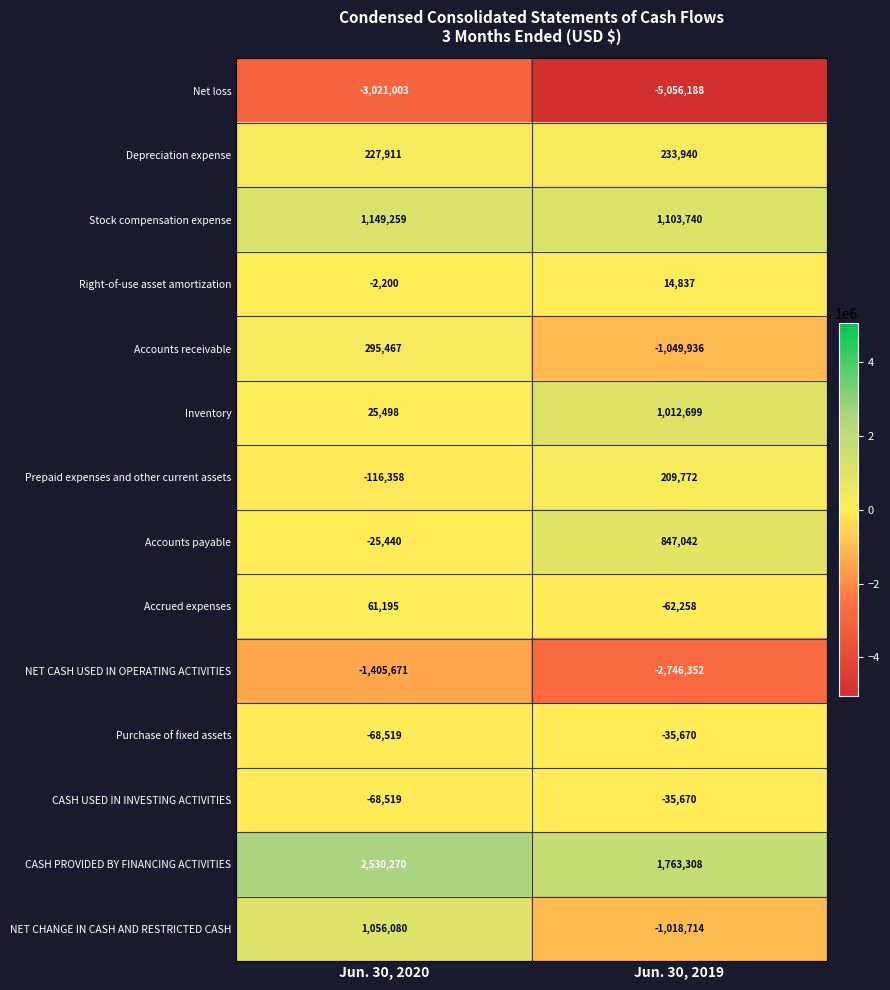

Rank the categories by Accounts receivable value from highest to lowest.

Jun. 30, 2020, Jun. 30, 2019